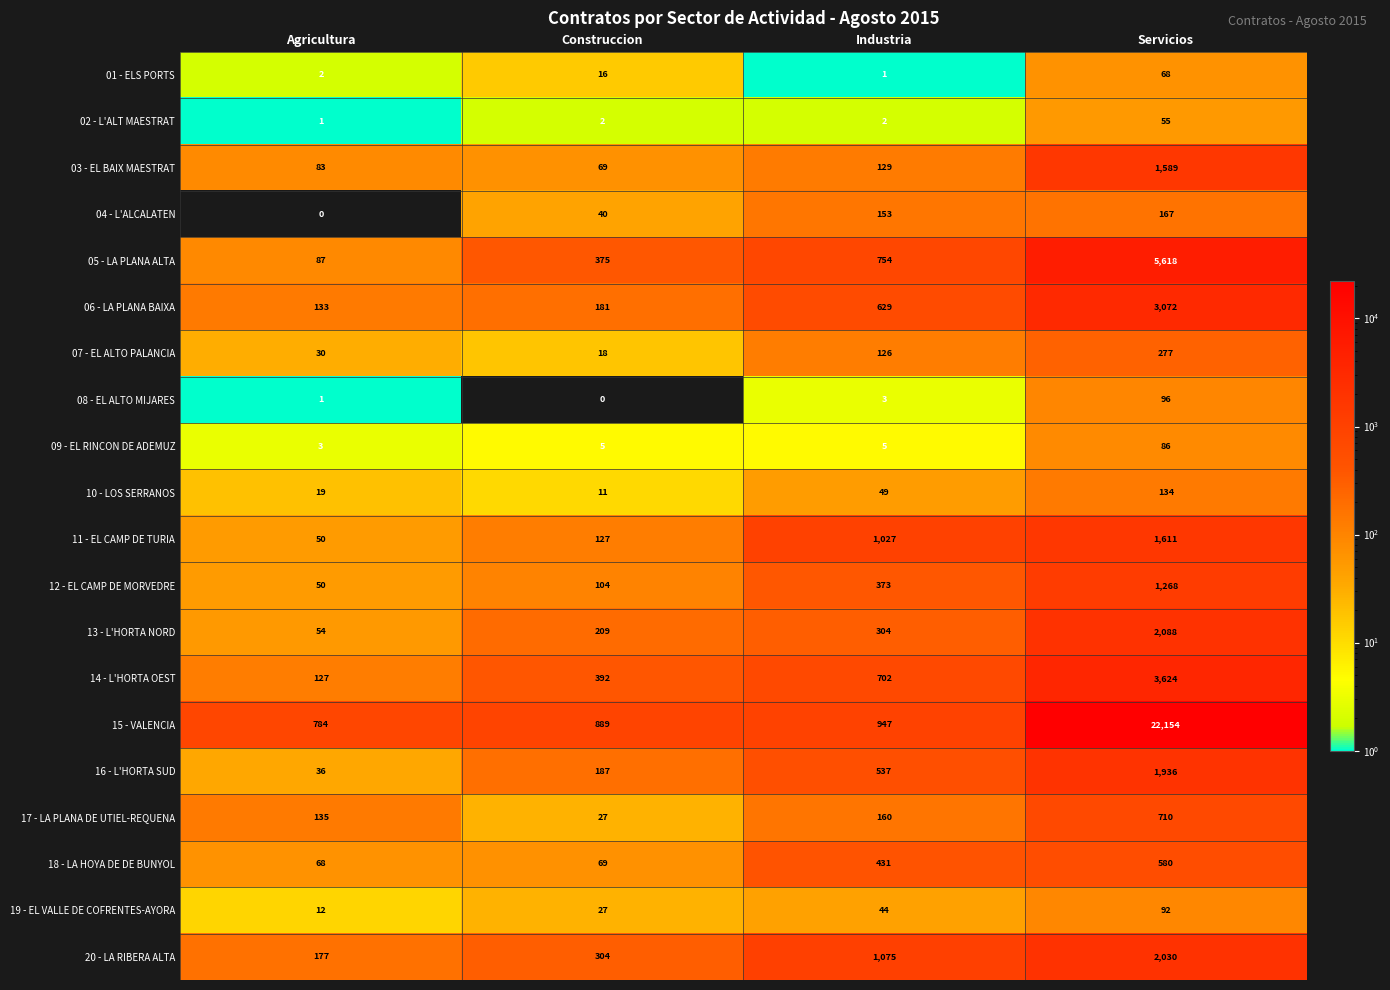

At which category is the sum across all series the highest?

Servicios